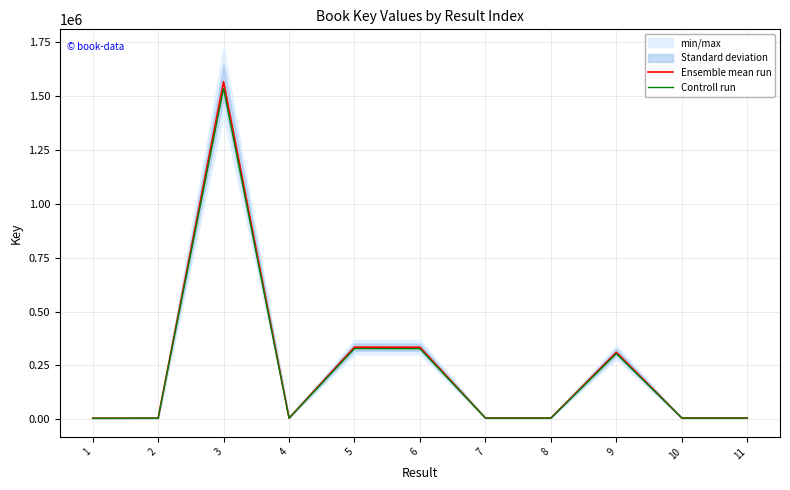

What is the sum of the Ensemble mean run values at 4 and 8?

12844.0